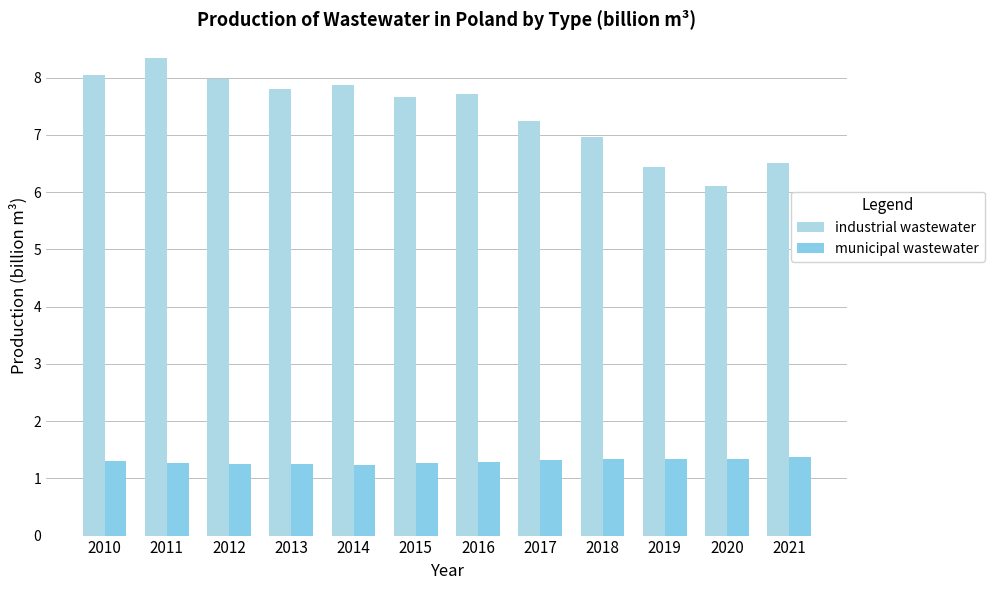

How many distinct data groups are displayed?

2